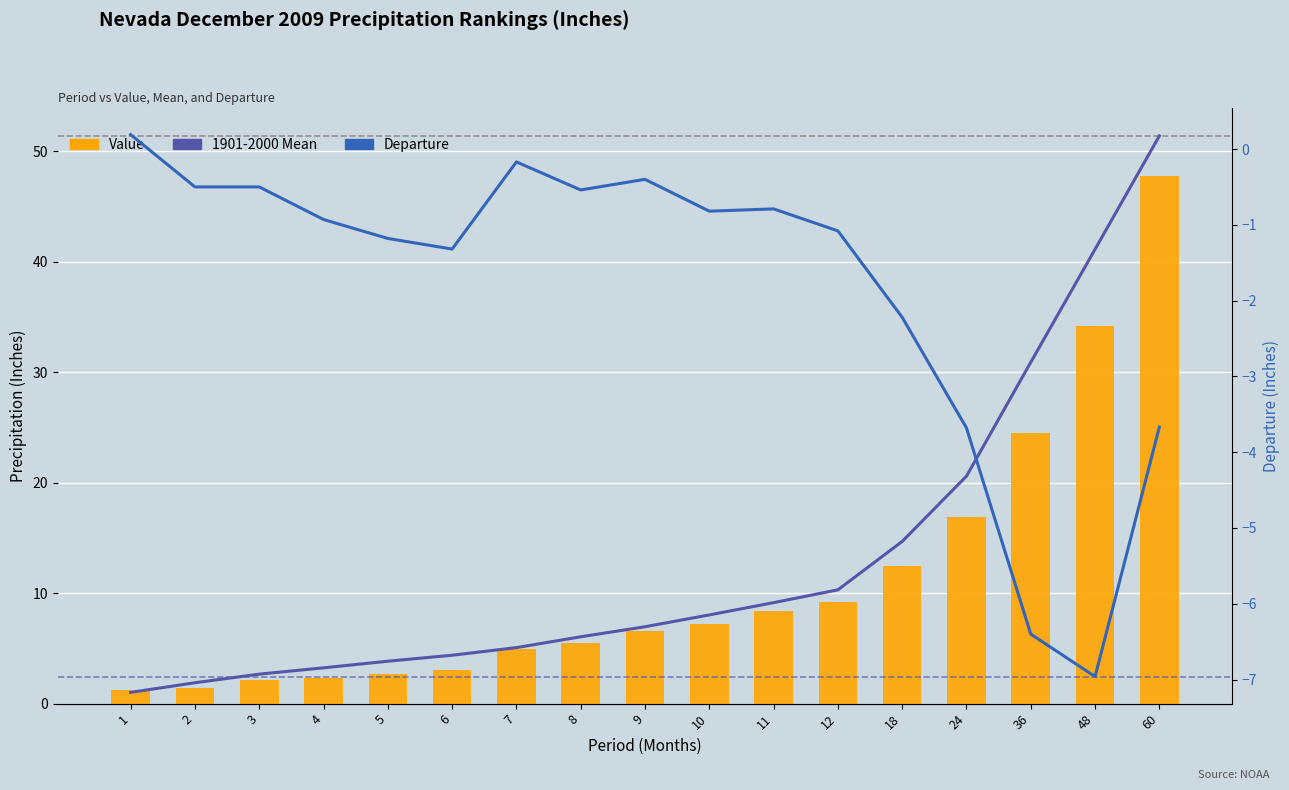

List the labels in order of 1901-2000 Mean value, smallest first.

1, 2, 3, 4, 5, 6, 7, 8, 9, 10, 11, 12, 18, 24, 36, 48, 60